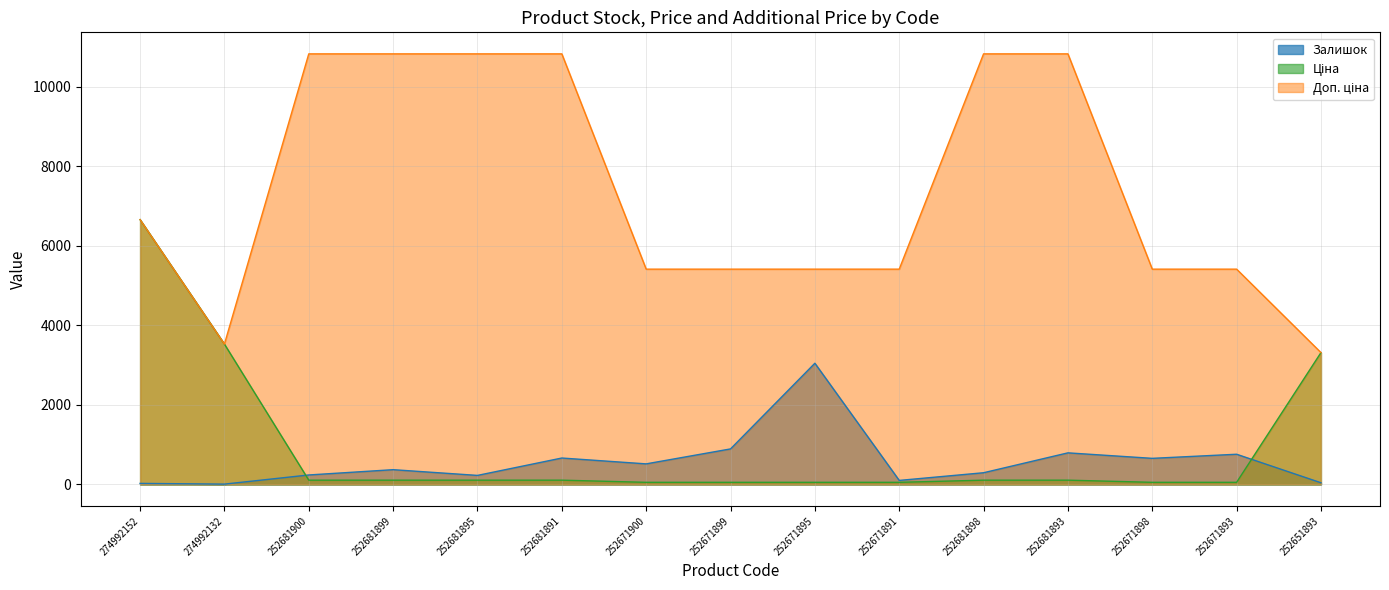

Where does the Залишок series first go above 372?

252681891